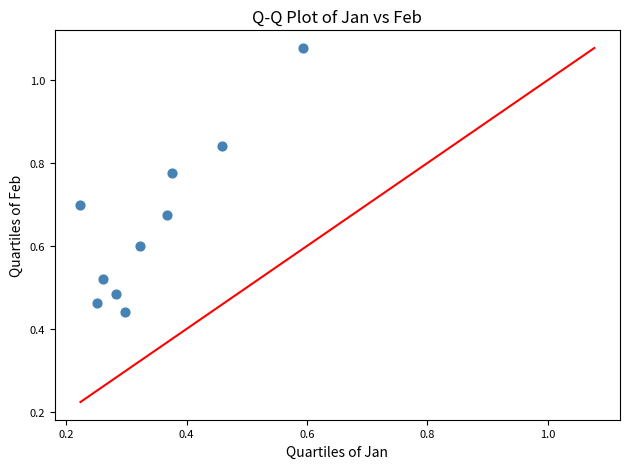

What is the average X value?

0.3